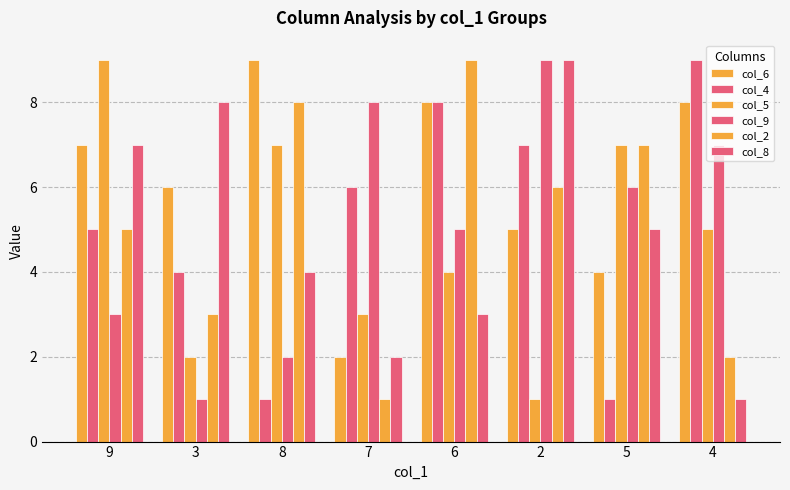

How many values in the col_6 series are below 7?

4